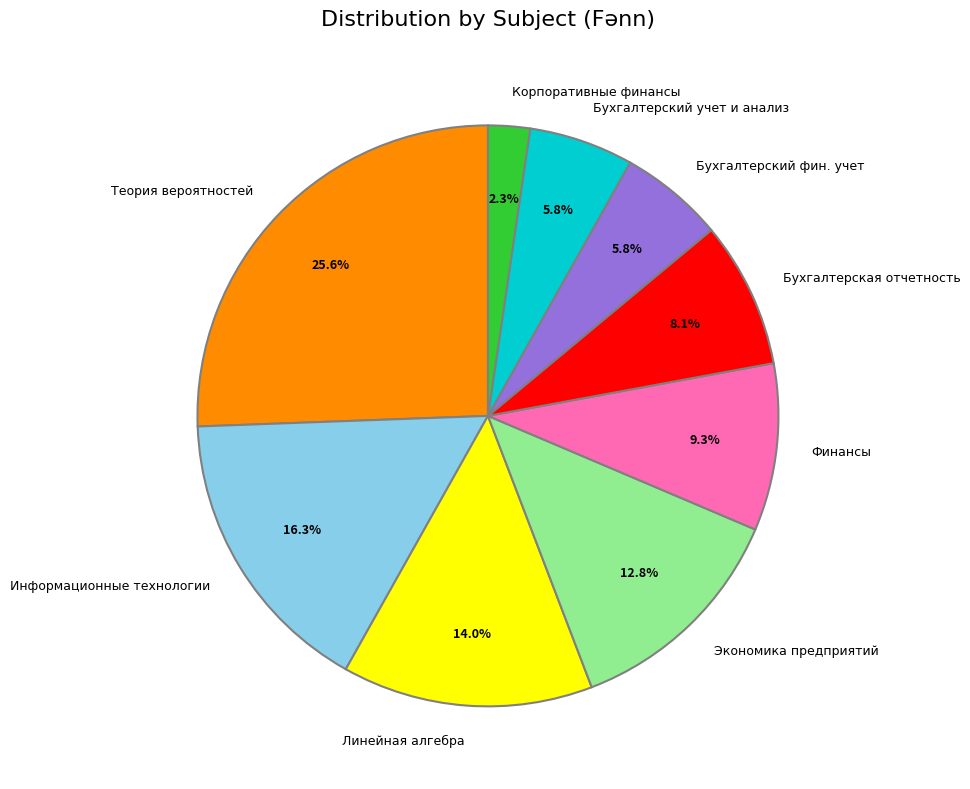

What is the total percentage of Бухгалтерская отчетность and Информационные технологии?

24.4%